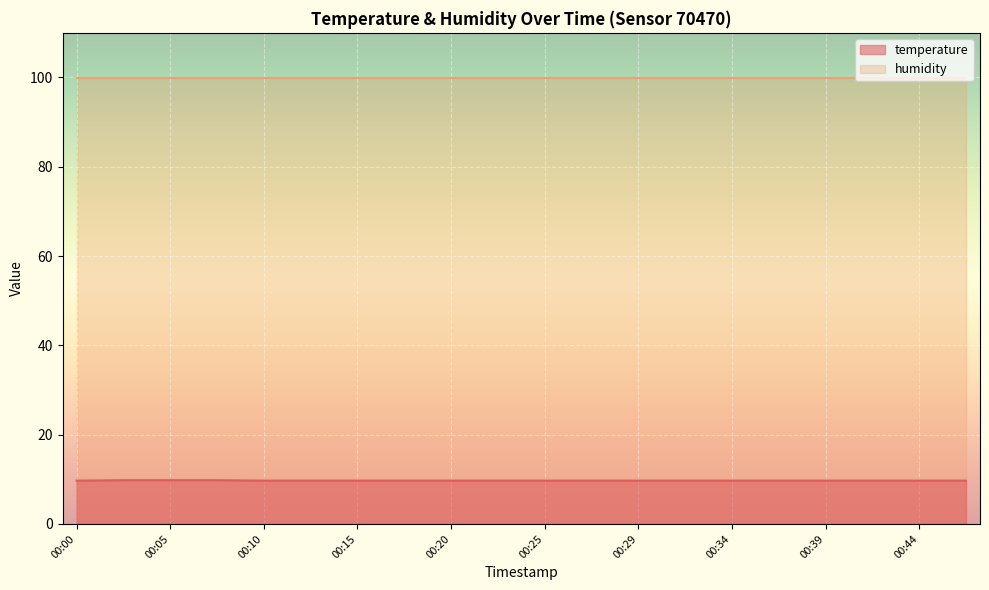

Where is the data nearest to the value 9?

00:00